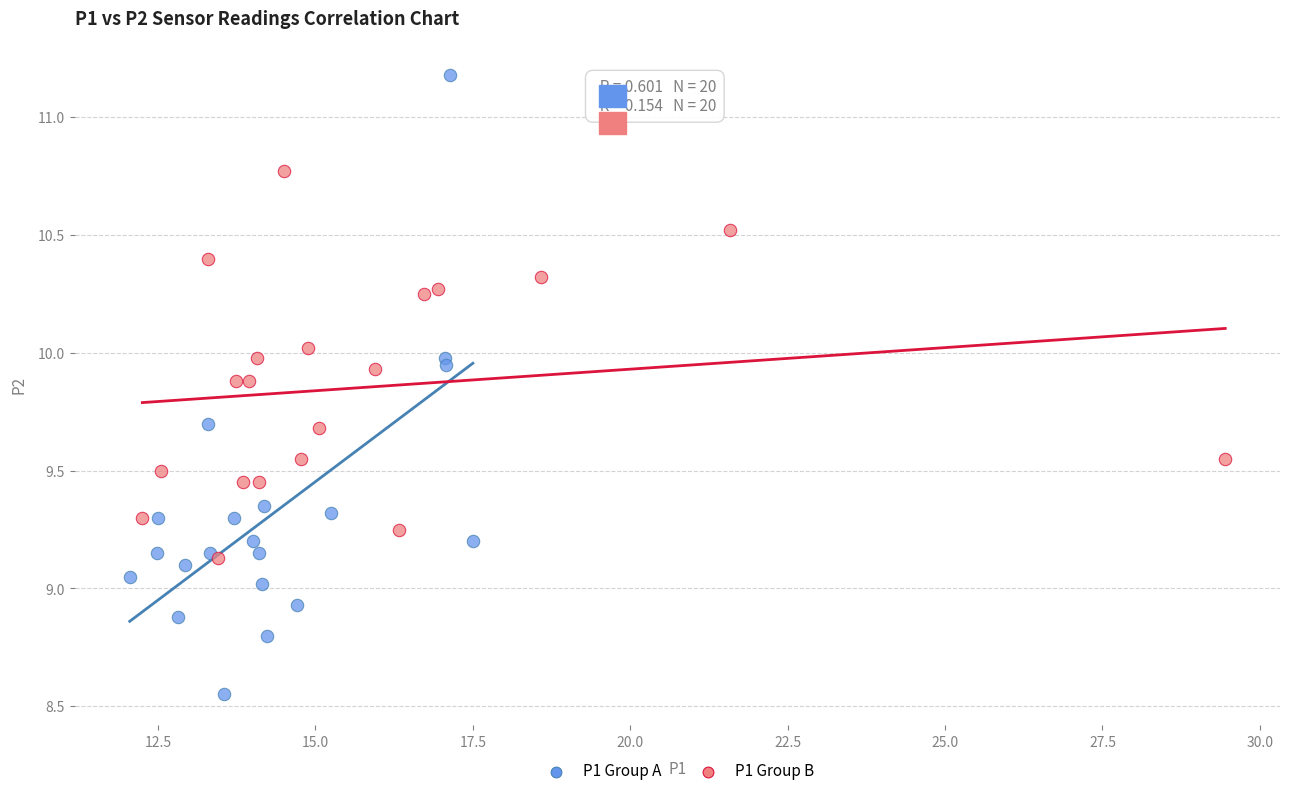

Which series reaches the maximum Y coordinate?

P1 Group A